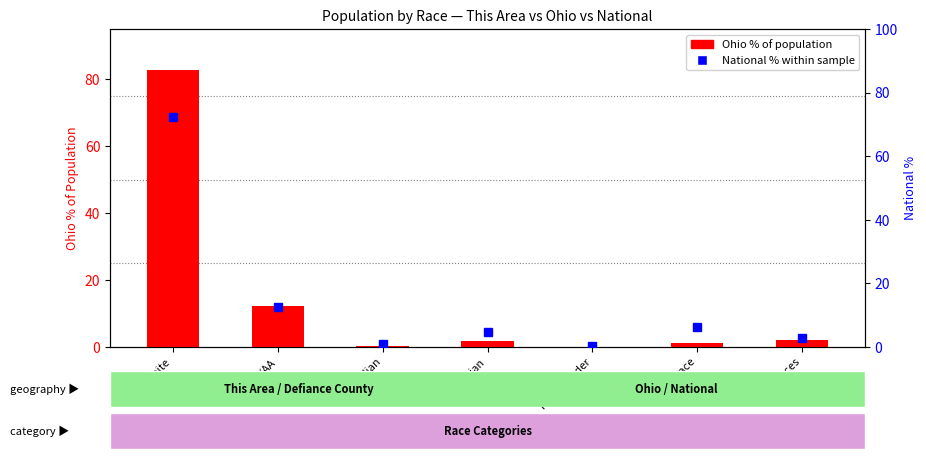

Are the bars horizontal?

No